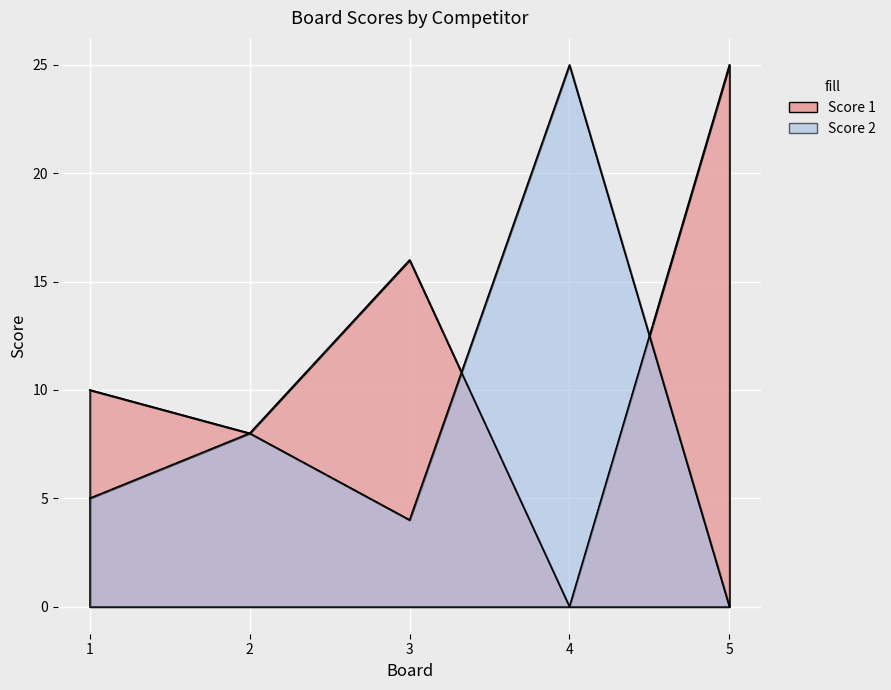

What is the value of the Score 2 point at the 2nd from the left?

8